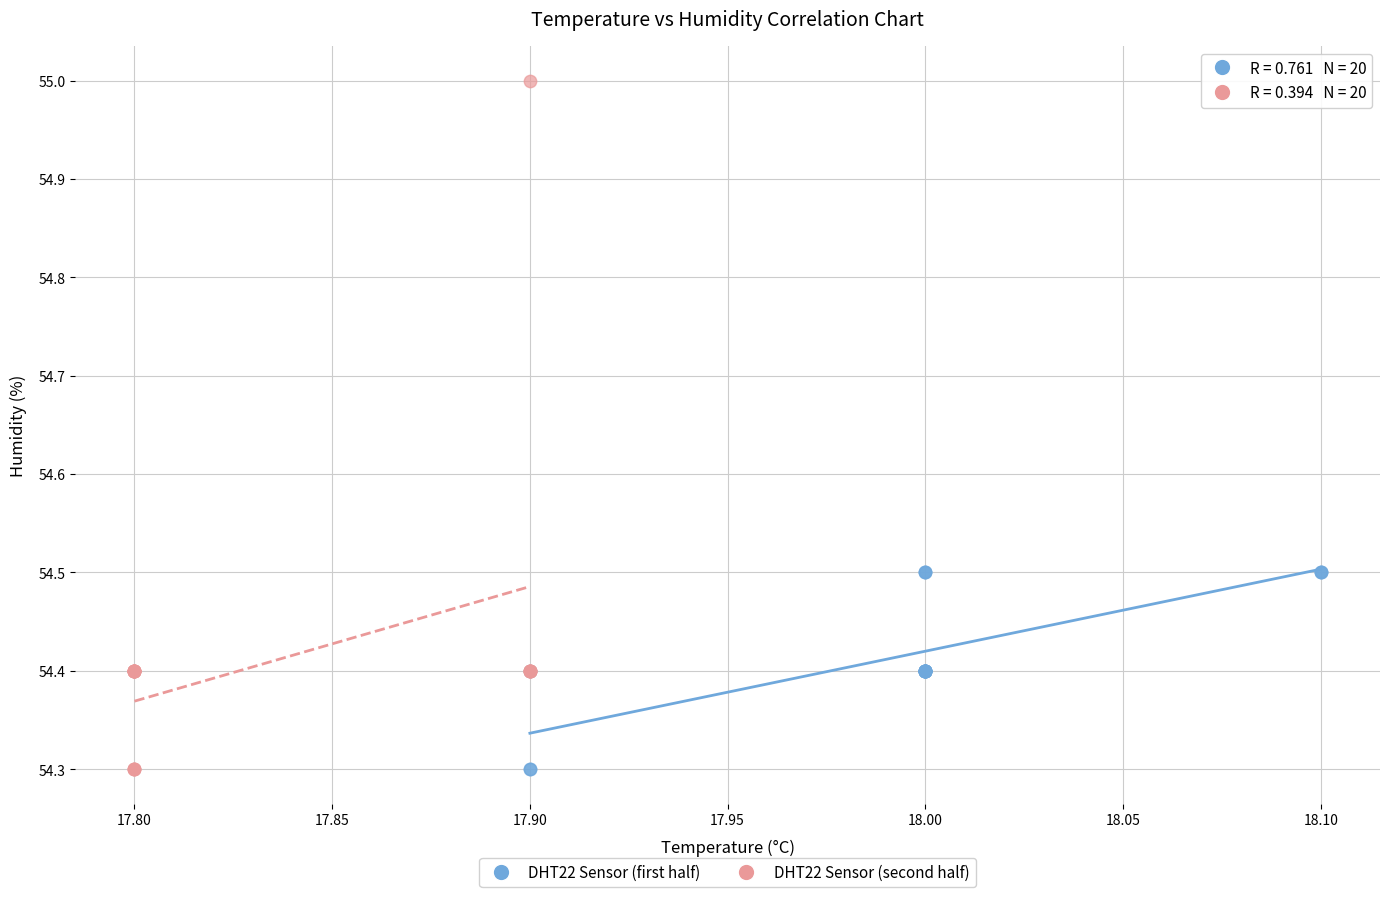

Which series contains the highest Y value?

DHT22 Sensor (second half)